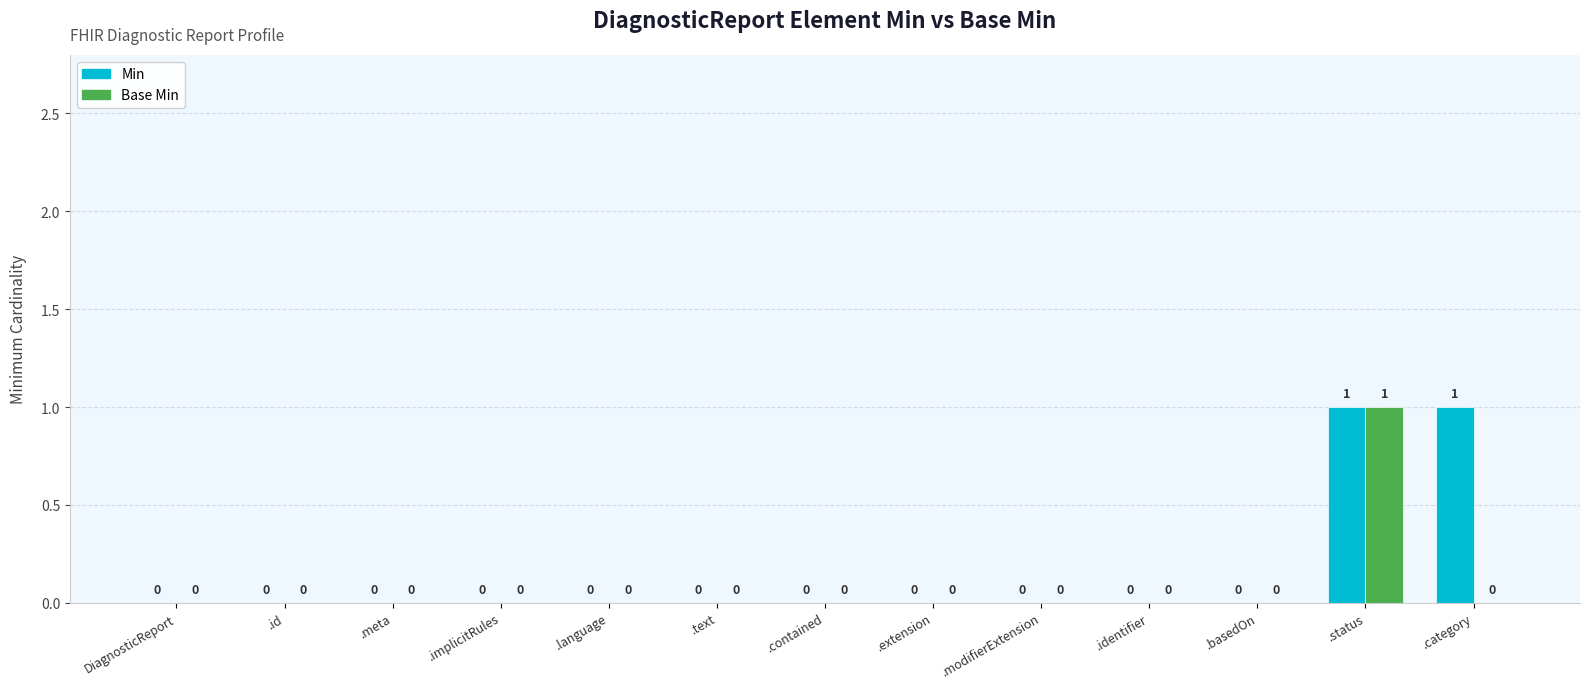

How many Base Min values are between 0 and 1?

13